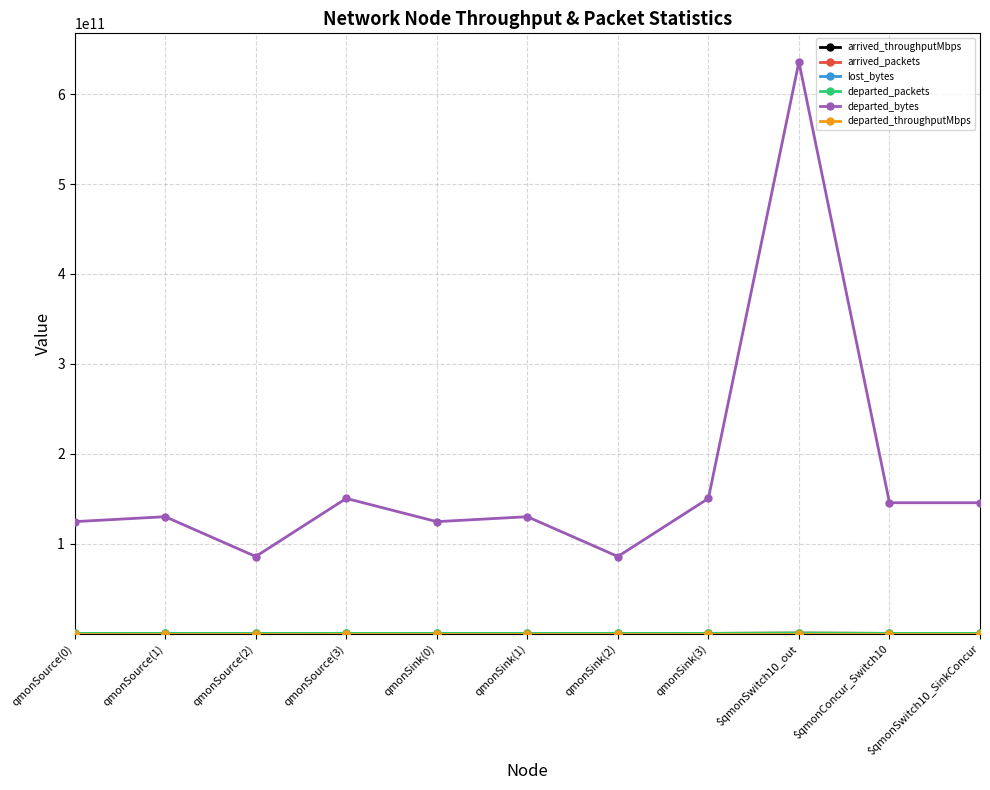

Which series has the largest range (max minus min)?

departed_bytes